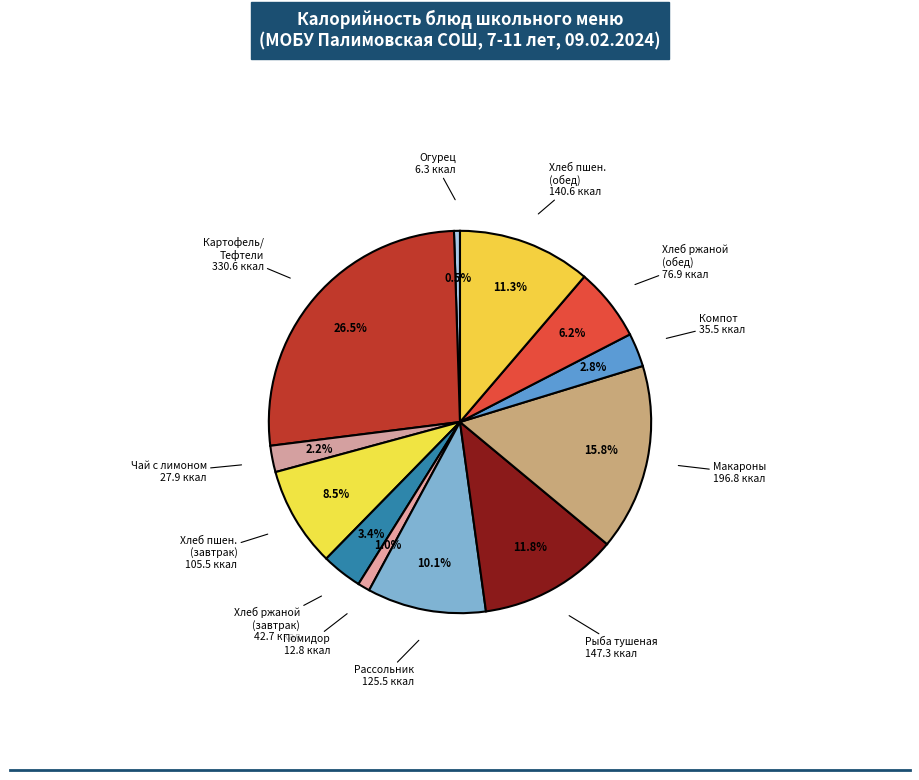

How much of the chart is everything except Хлеб ржаной (завтрак)?

96.6%